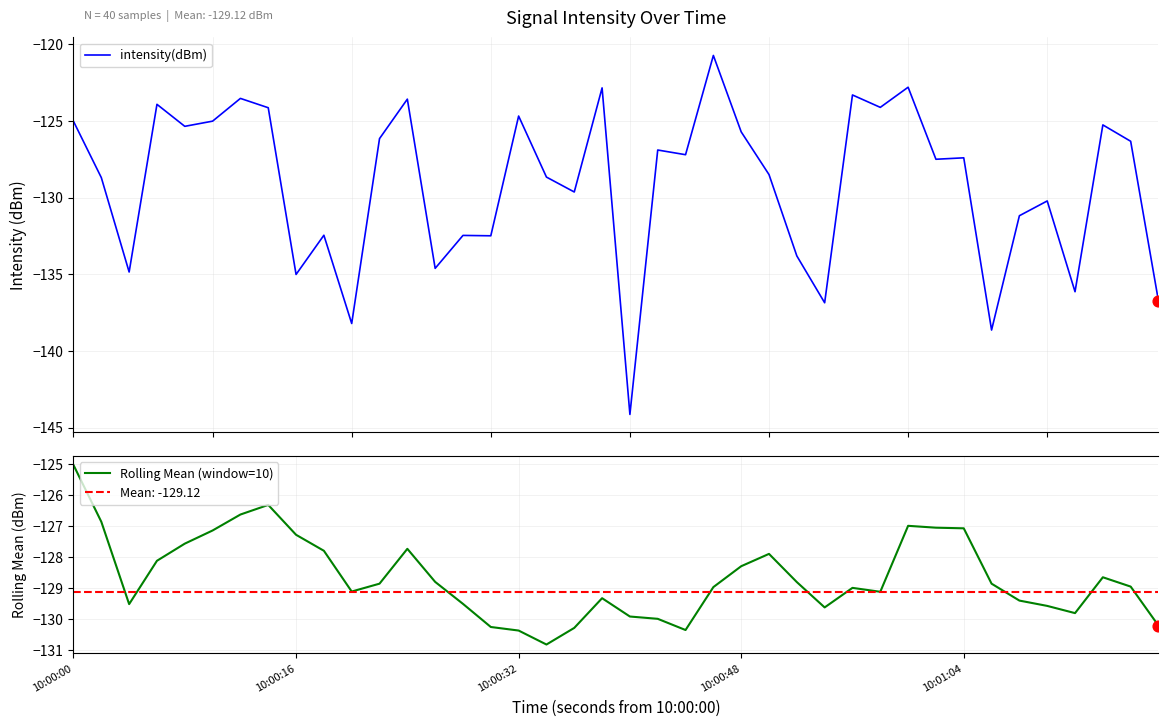

Which series has the largest total across all categories?

Rolling Mean (window=10)